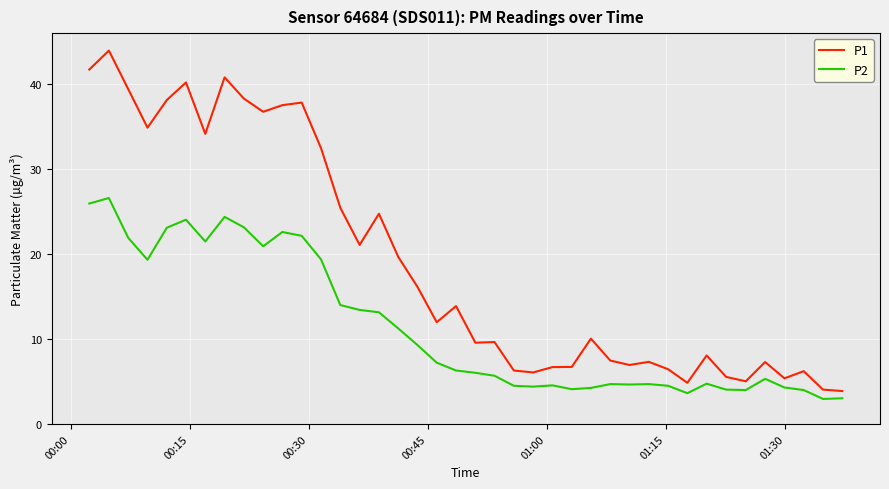

In P2, how many points are higher than both neighbors (excluding endpoints)?

9